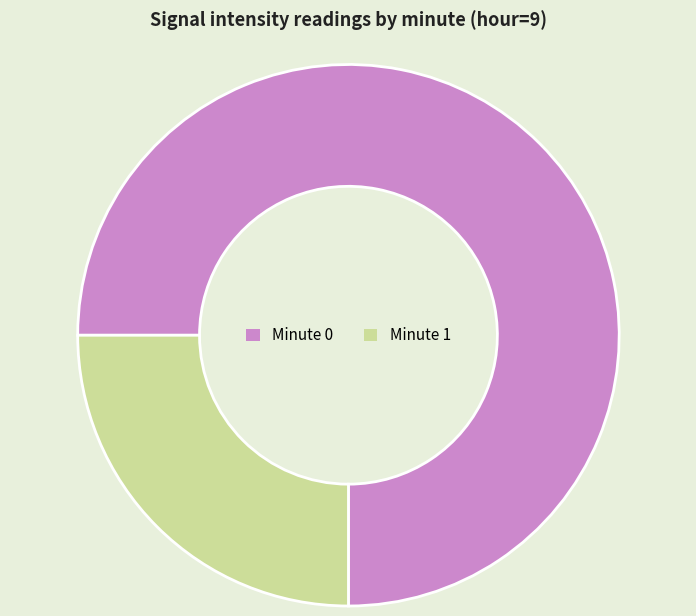

Rank the categories by value from highest to lowest.

Minute 0, Minute 1